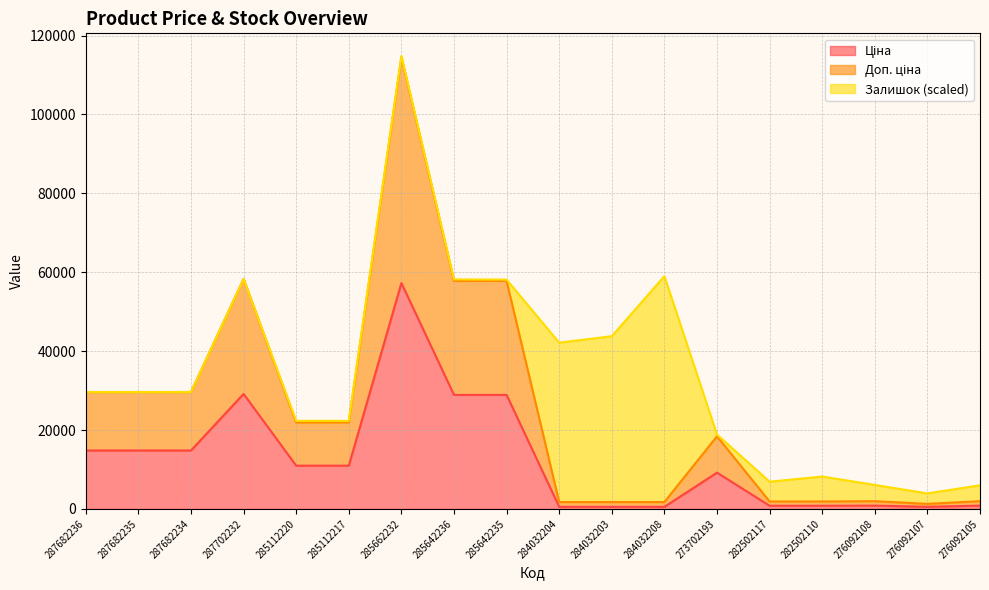

How many lines are shown in the chart?

3